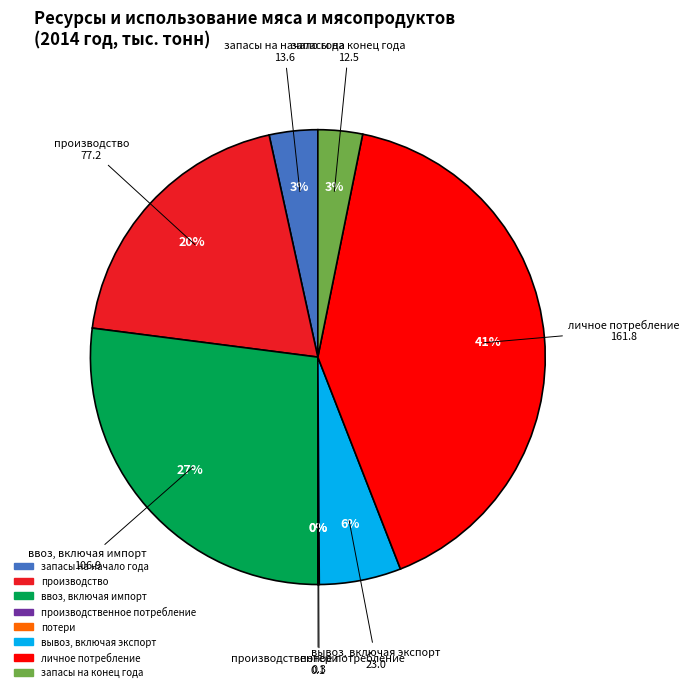

Does личное потребление account for over 50% of the chart?

No